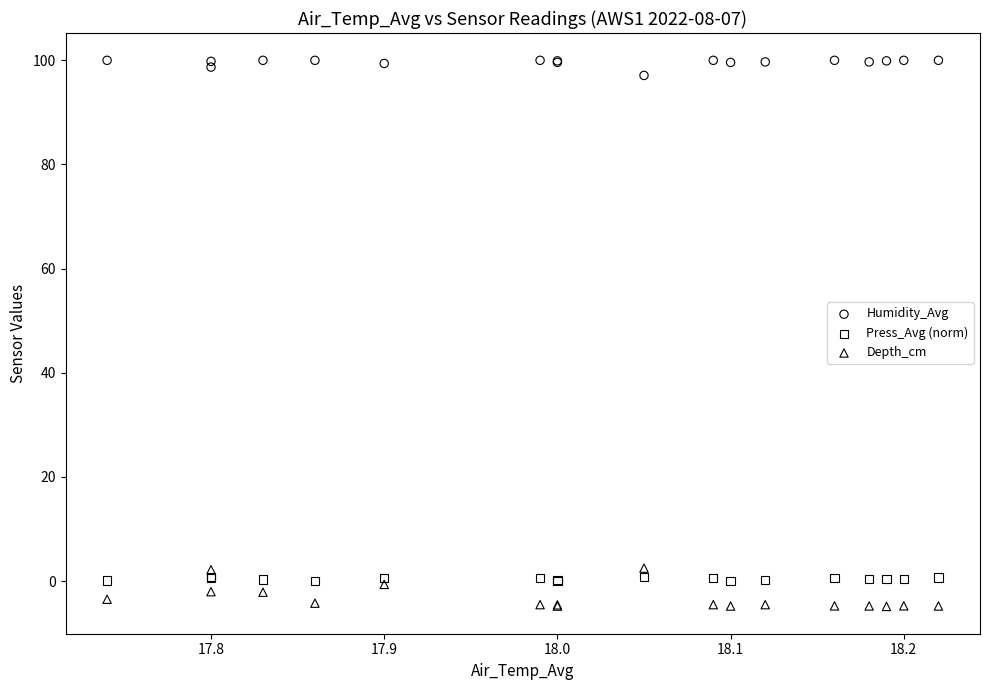

What is the X range (max minus min) for the scatter plot?

0.5